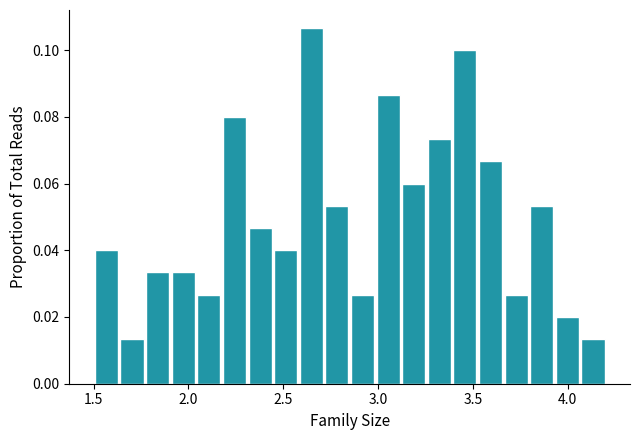

Read against the x-axis, roughly where is the centre of the tallest bar?

2.65